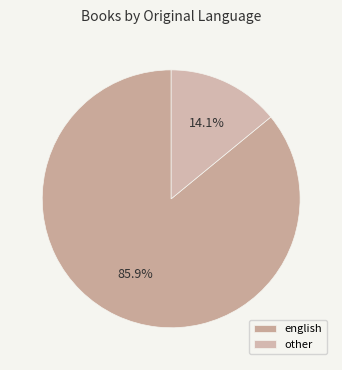

Combined, do english and other account for over 50%?

Yes